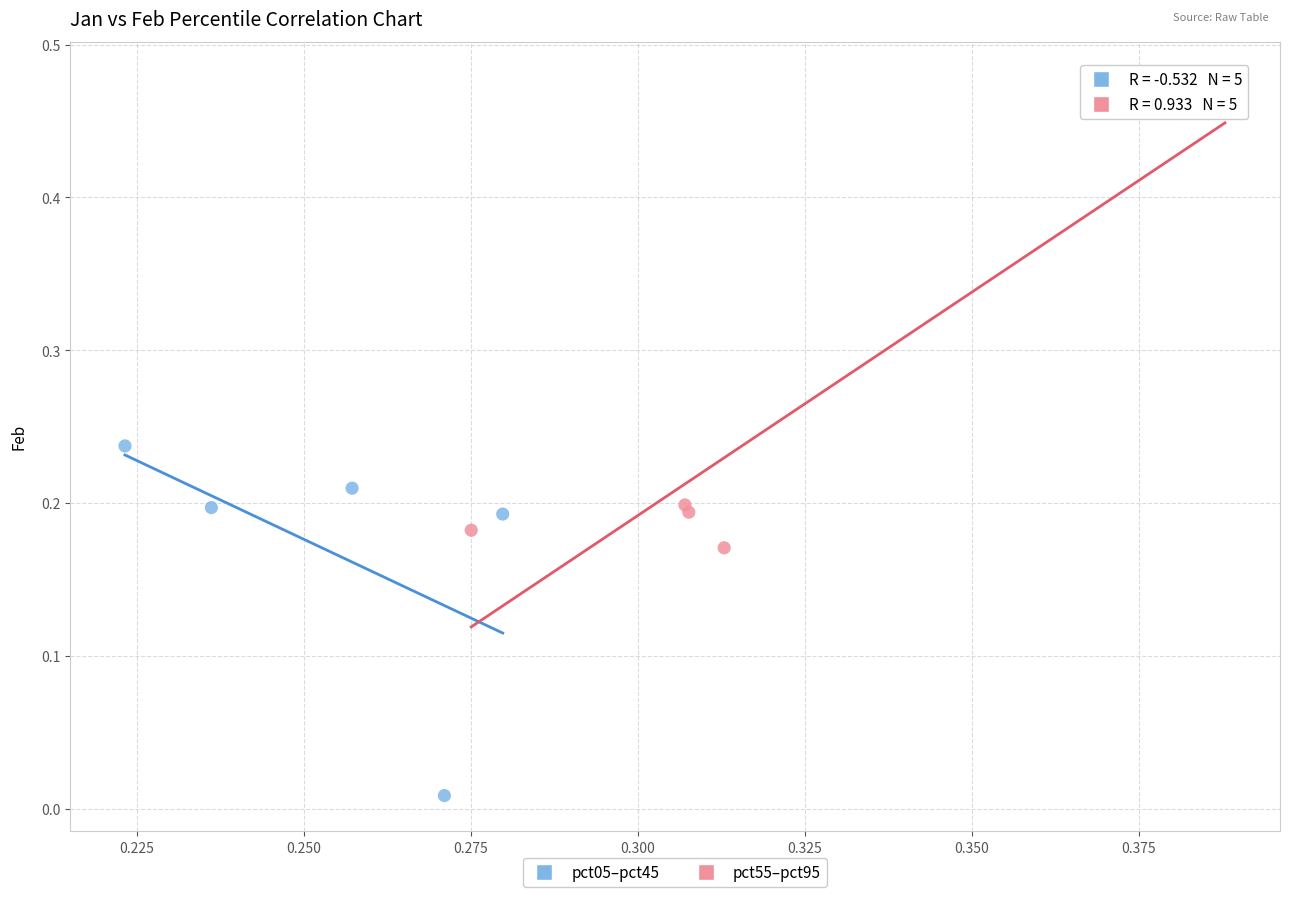

Which series contains the lowest Y value?

pct05–pct45